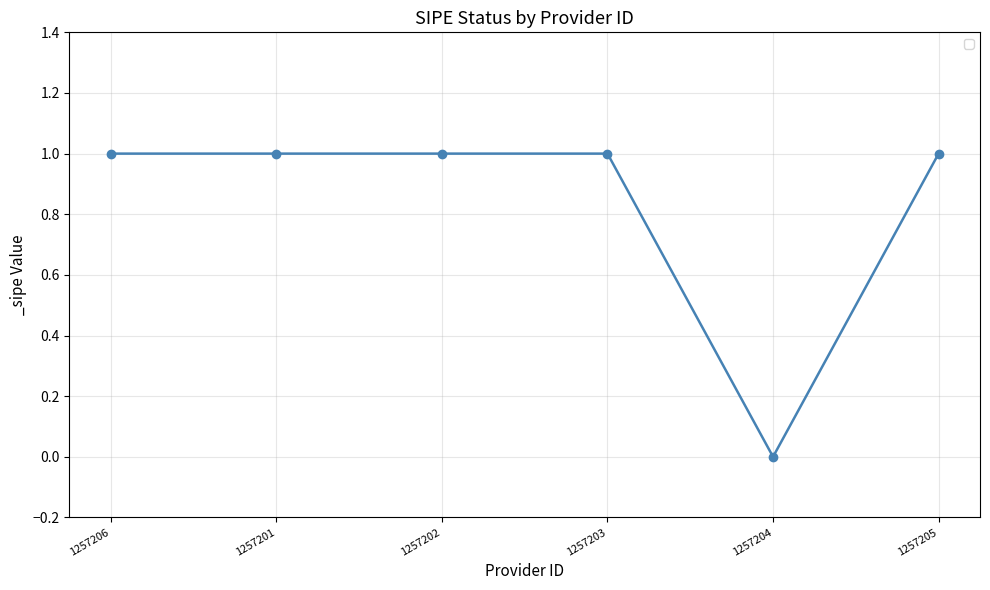

Count the number of data series in this chart.

1